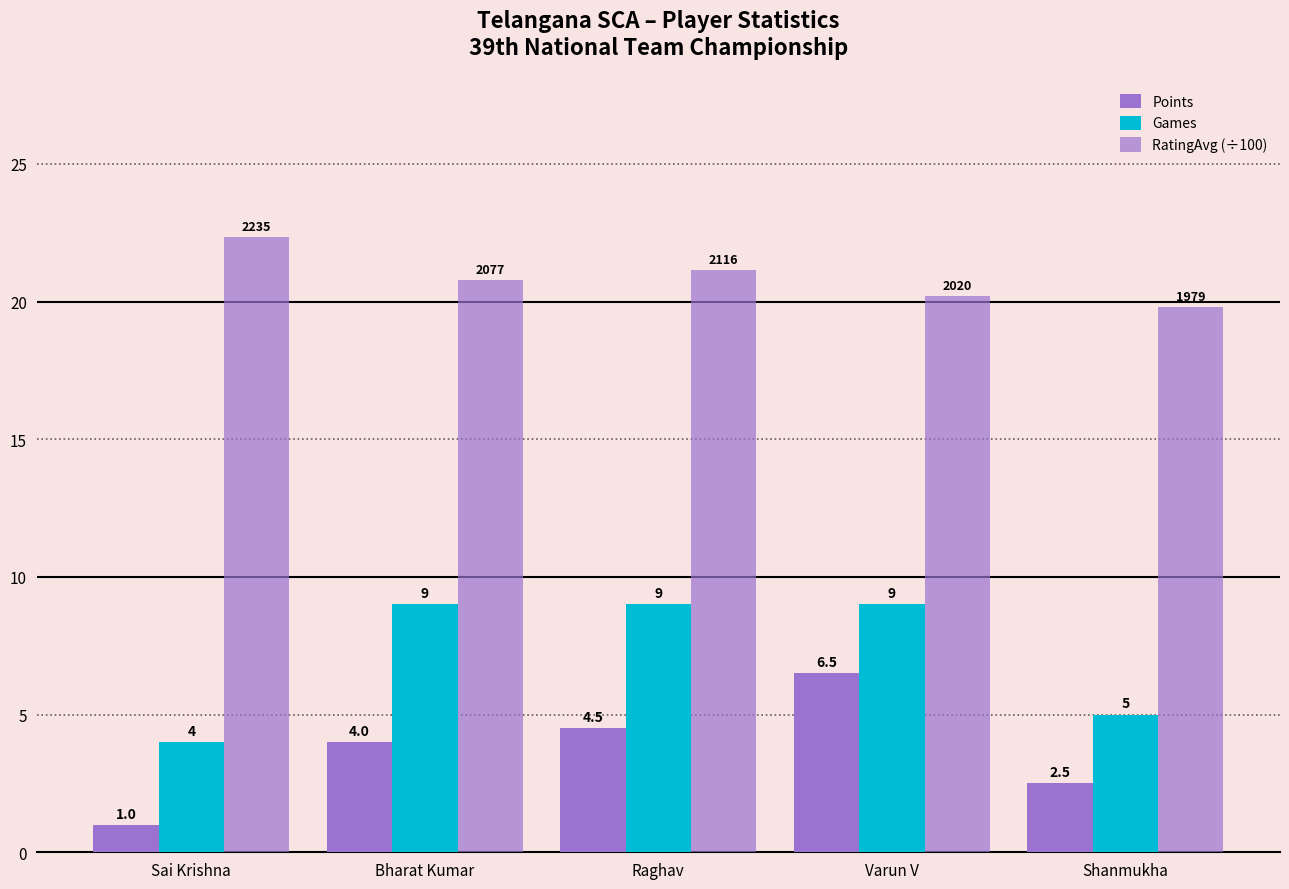

Reading right to left, extract all data points from this chart.

Points: Shanmukha=2.5	Varun V=6.5	Raghav=4.5	Bharat Kumar=4.0	Sai Krishna=1.0
Games: Shanmukha=5.0	Varun V=9.0	Raghav=9.0	Bharat Kumar=9.0	Sai Krishna=4.0
RatingAvg (÷100): Shanmukha=19.8	Varun V=20.2	Raghav=21.2	Bharat Kumar=20.8	Sai Krishna=22.4